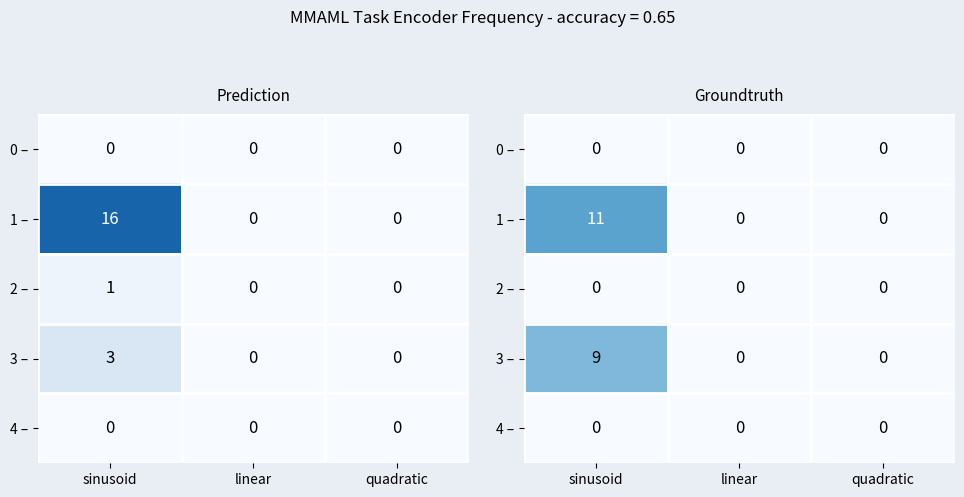

True or false: 2 – has a value of 0 at linear.

True